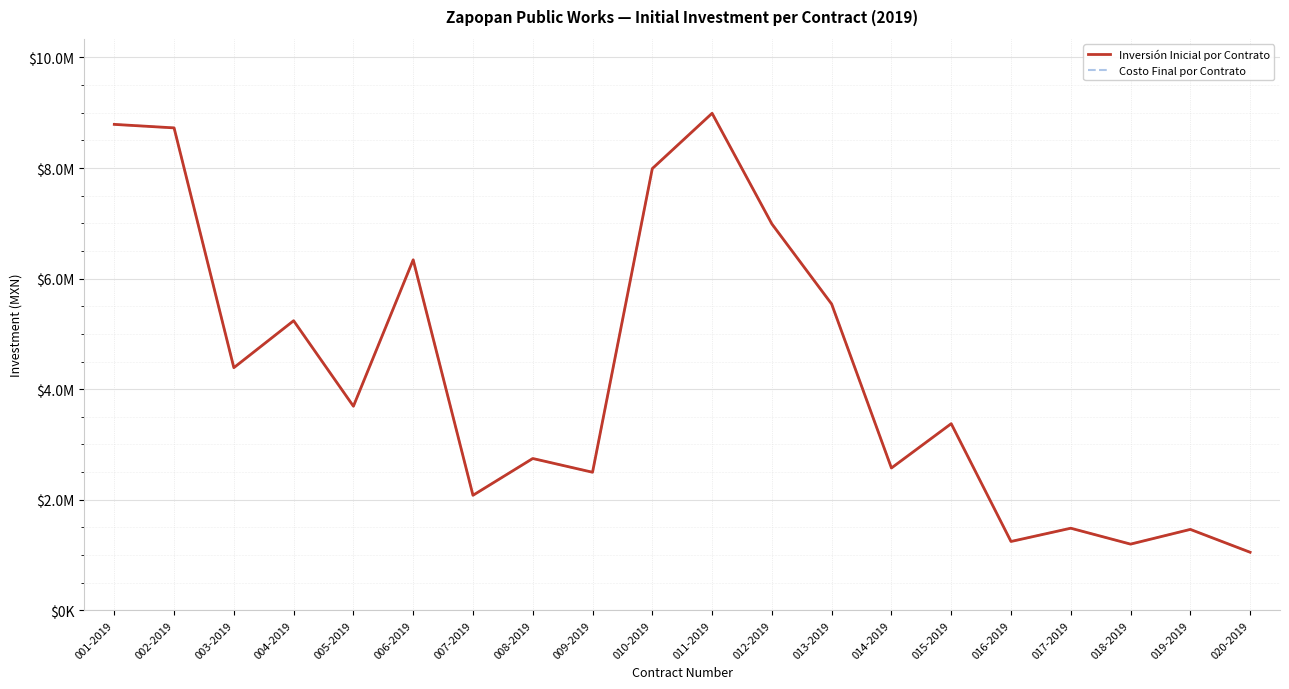

Which series has the largest total across all categories?

Inversión Inicial por Contrato